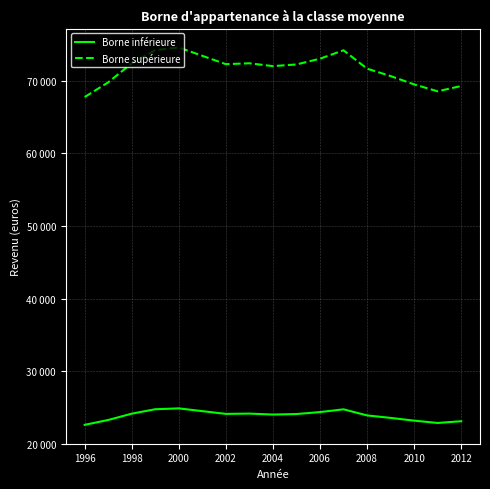

How many interior local peaks does the Borne inférieure series have?

3